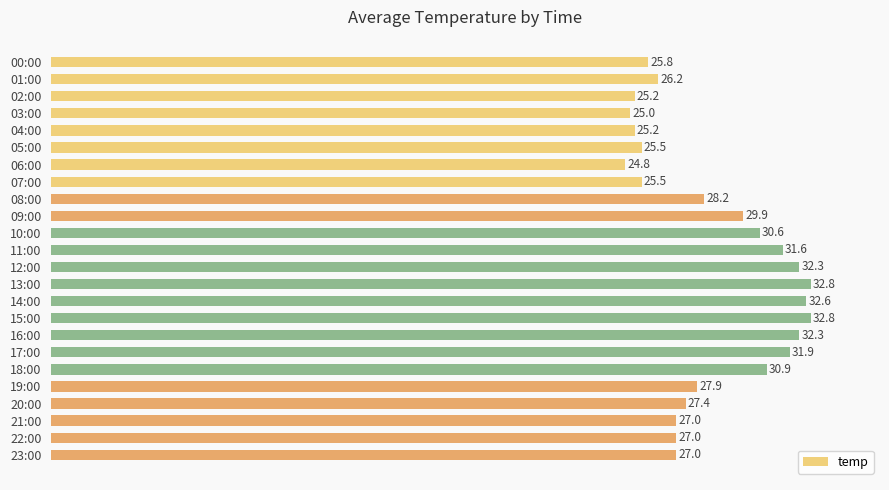

Between 17:00 and 11:00, which is larger?

17:00